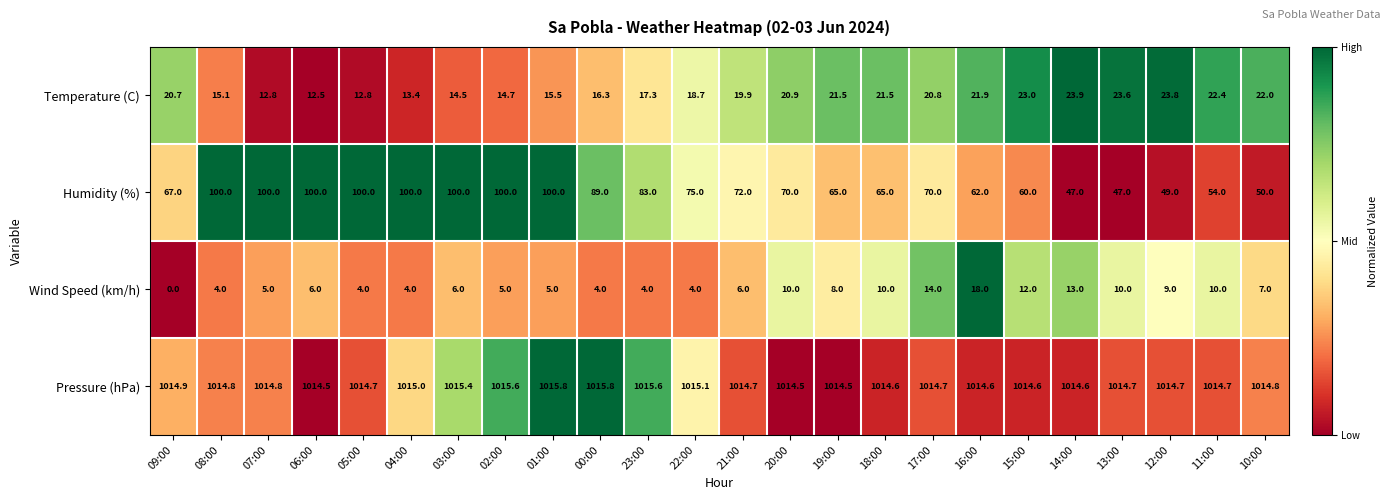

Rank the series at 19:00 from lowest to highest value.

Wind Speed (km/h), Temperature (C), Humidity (%), Pressure (hPa)